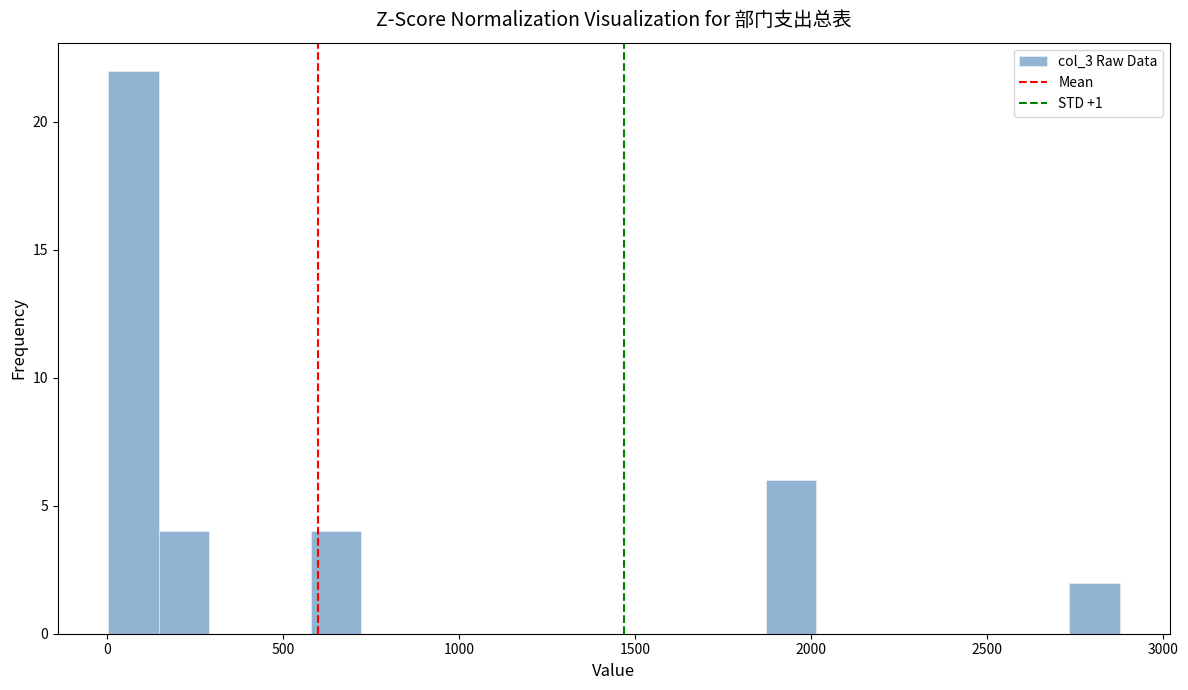

Around what value on the x-axis is the tallest bar? Give the approximate position of its centre, as read against the axis.

100